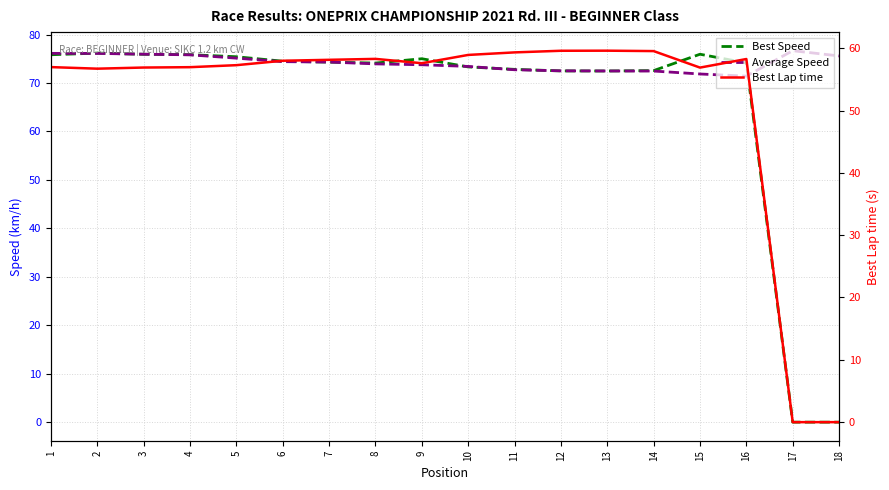

How many values in the Best Lap time series are below 57?

7